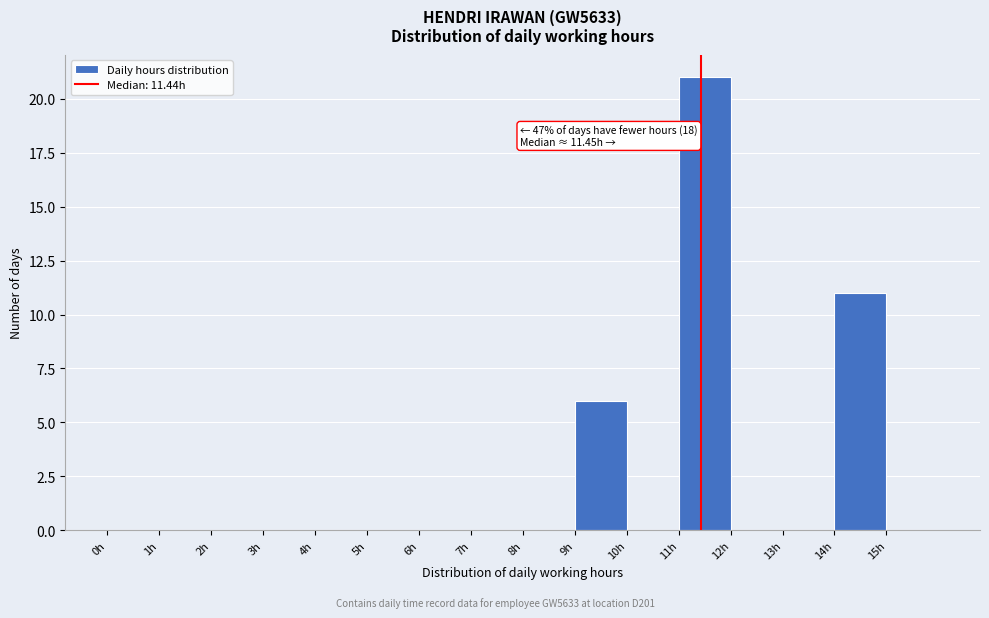

Which range on the x-axis has the tallest bar?

11 to 12